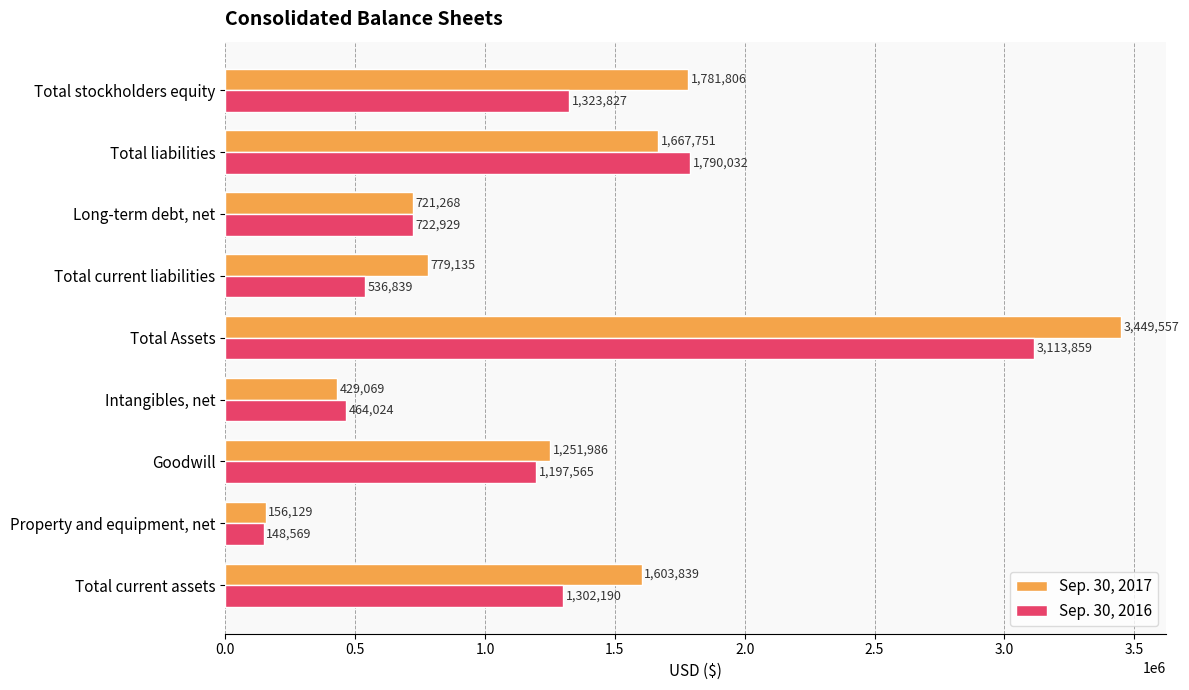

What is the difference between the Sep. 30, 2016 values at Property and equipment, net and Total Assets?

2965290